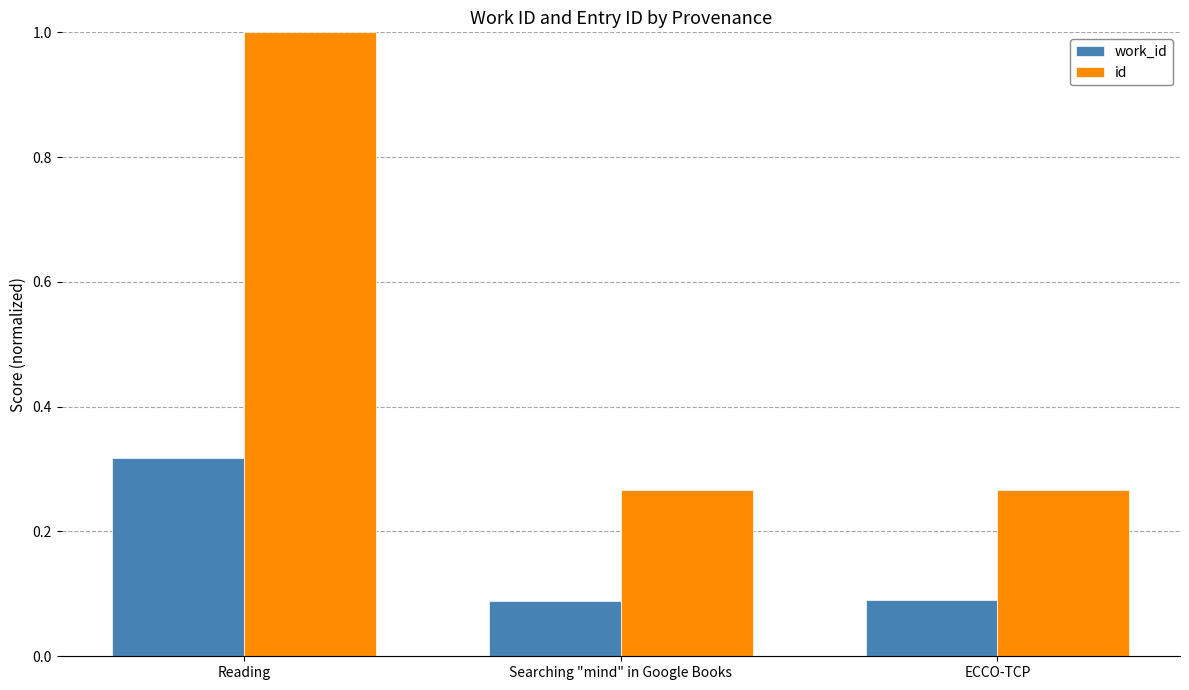

At Reading, list the series in order from largest to smallest.

id, work_id